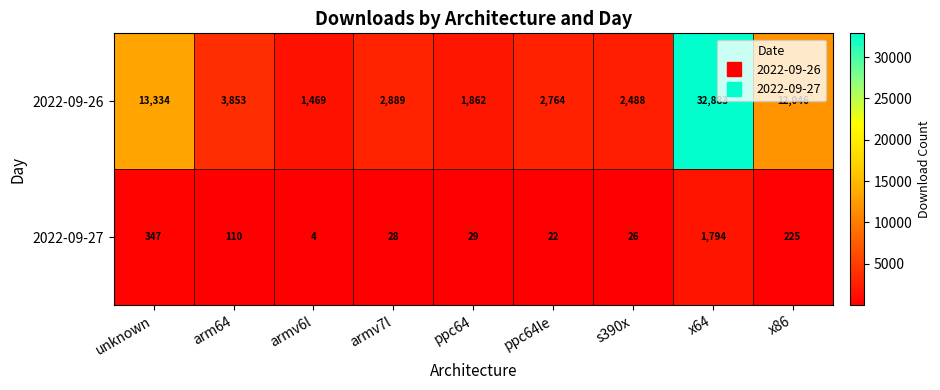

Between ppc64le and s390x, which series saw the biggest shift?

2022-09-26